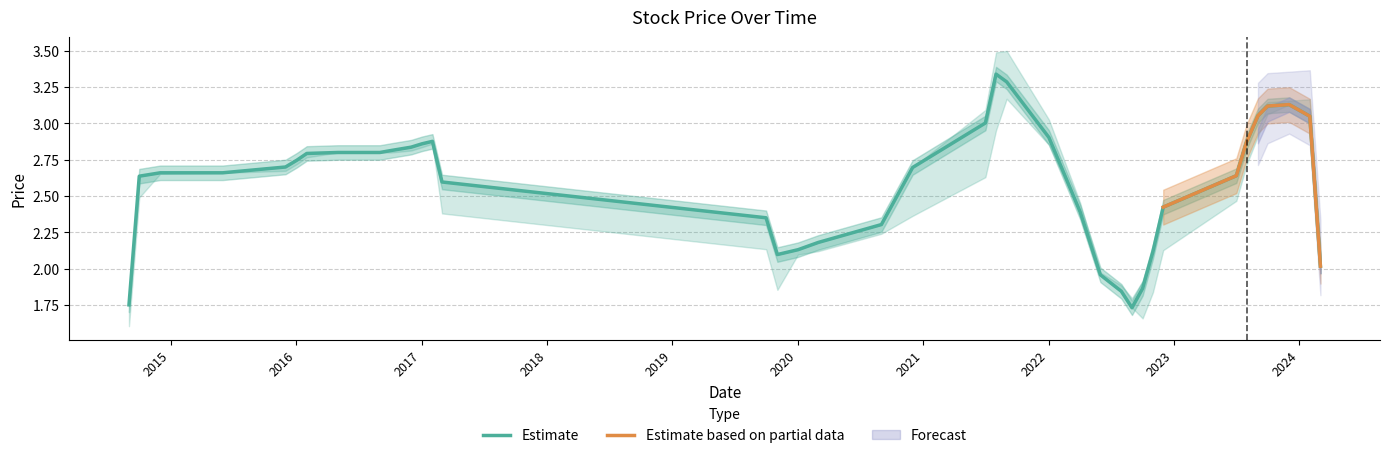

Which category has the highest value across all series?

01/09/2021